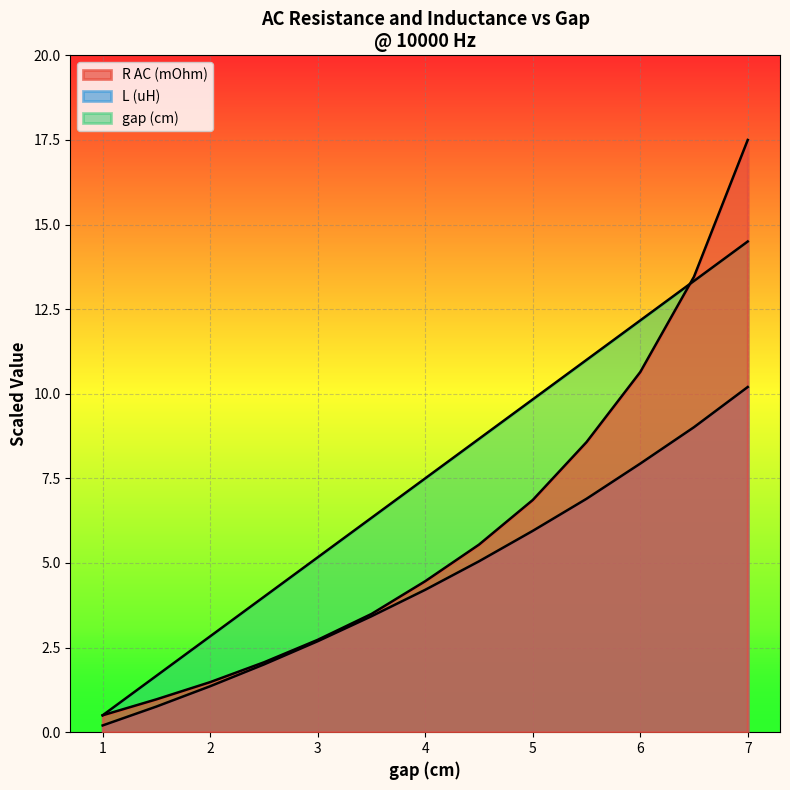

Which series changed the most between 4.5 and 7?

R AC (mOhm)